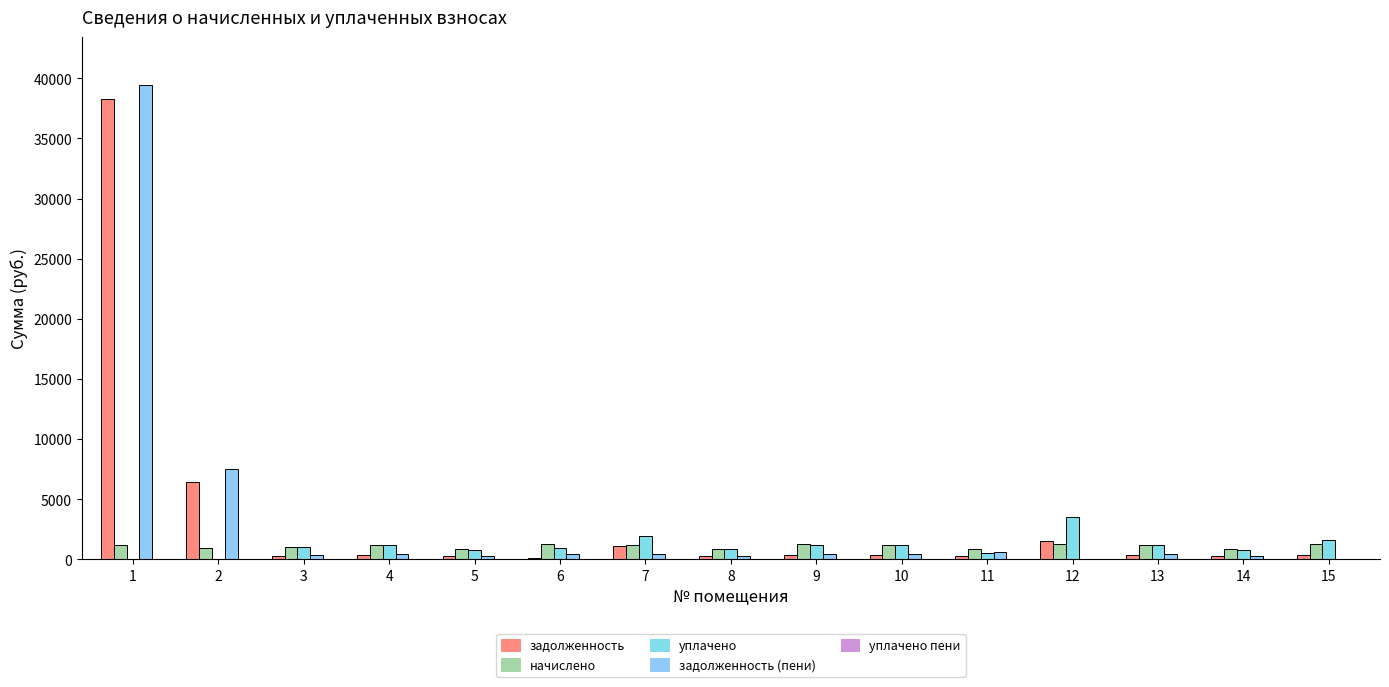

What value does the задолженность (пени) series have at 10?

407.7